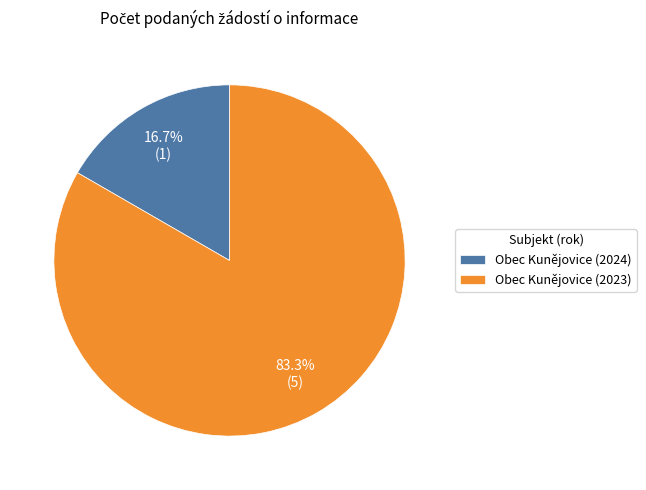

How many segments does this pie chart have?

2